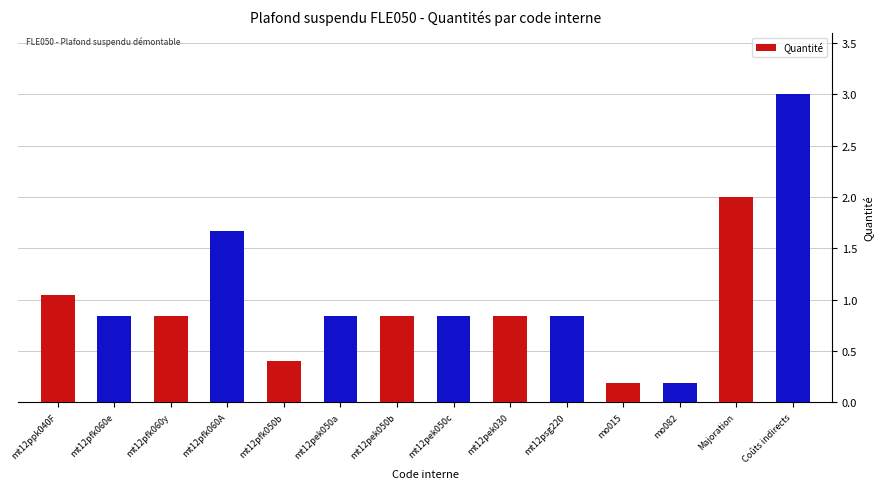

What value does the data have at Majoration?

2.0